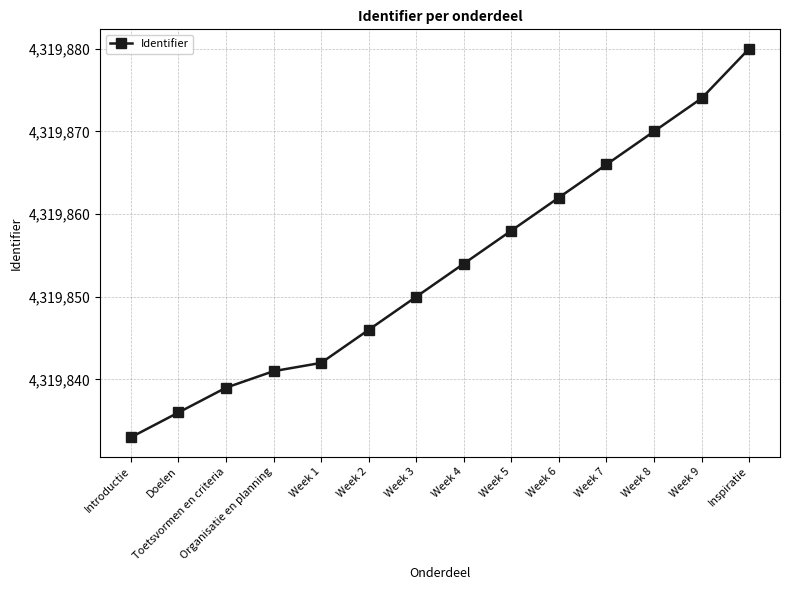

Rank the categories by value from lowest to highest.

Introductie, Doelen, Toetsvormen en criteria, Organisatie en planning, Week 1, Week 2, Week 3, Week 4, Week 5, Week 6, Week 7, Week 8, Week 9, Inspiratie